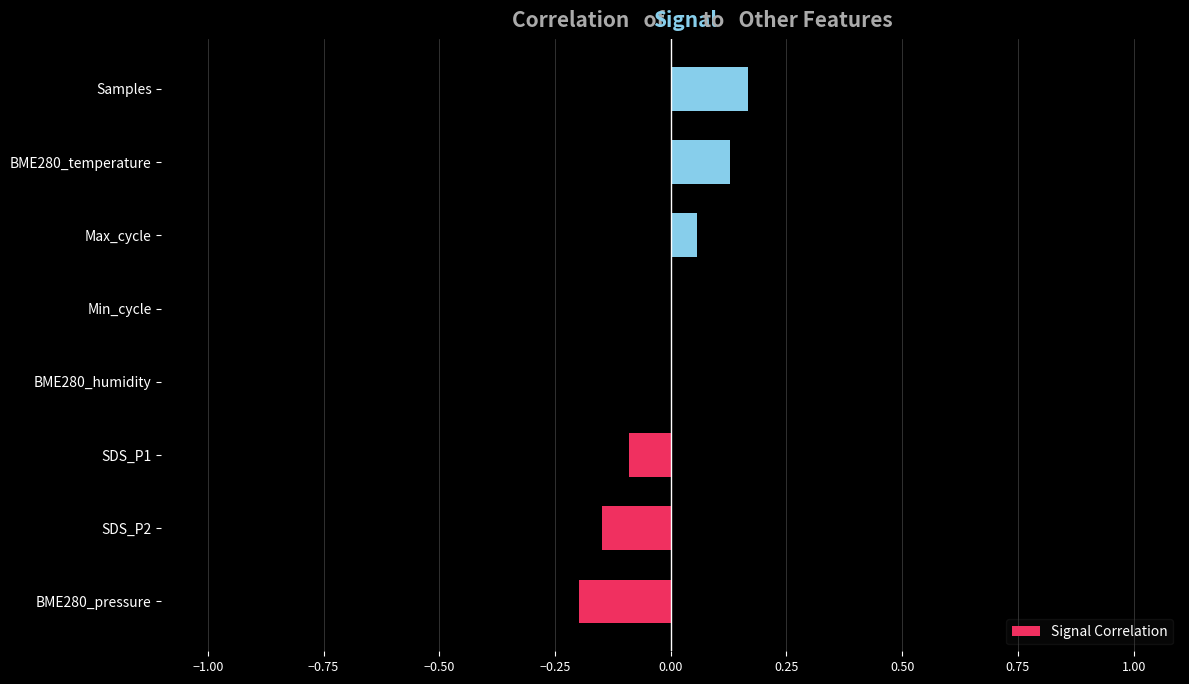

Are the bars horizontal?

Yes